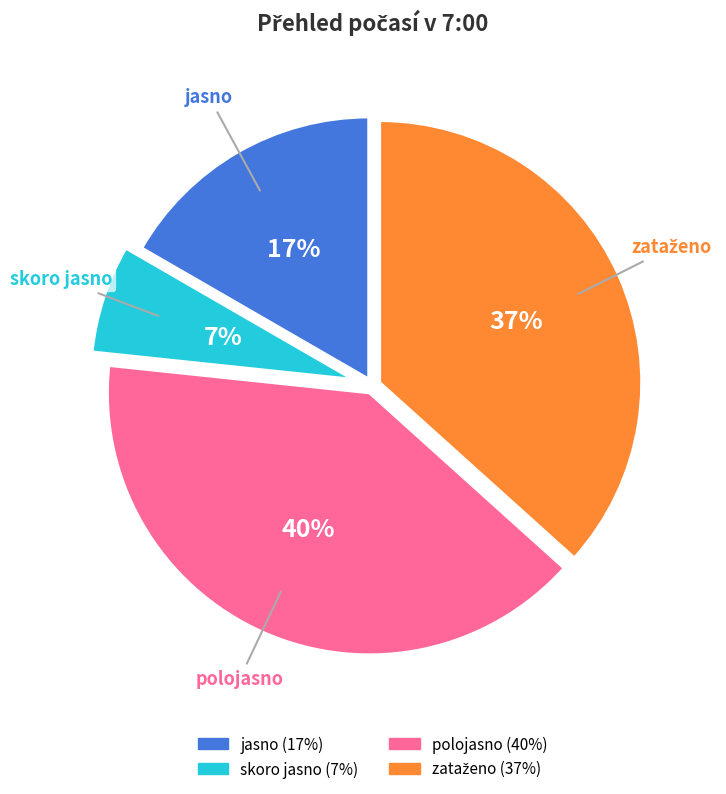

Count the number of slices in the pie.

4